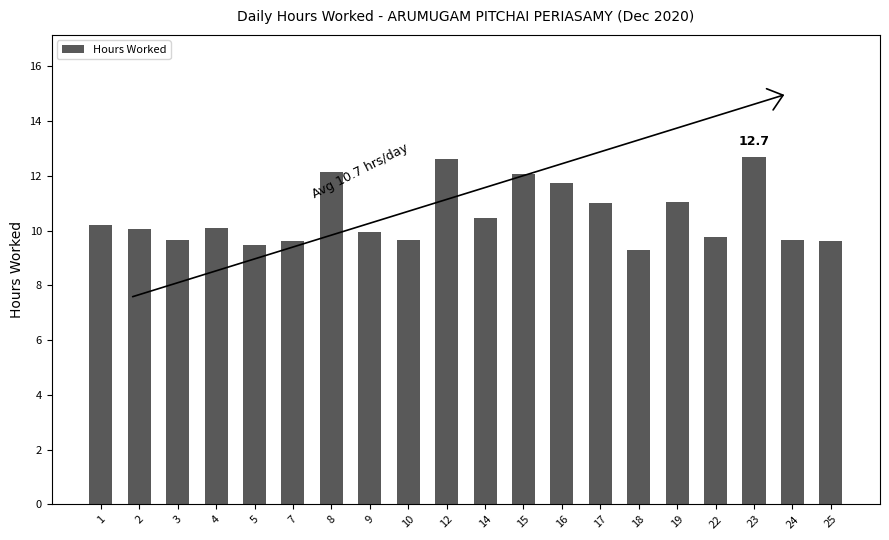

The value at 7 is 2.9. True or false?

False